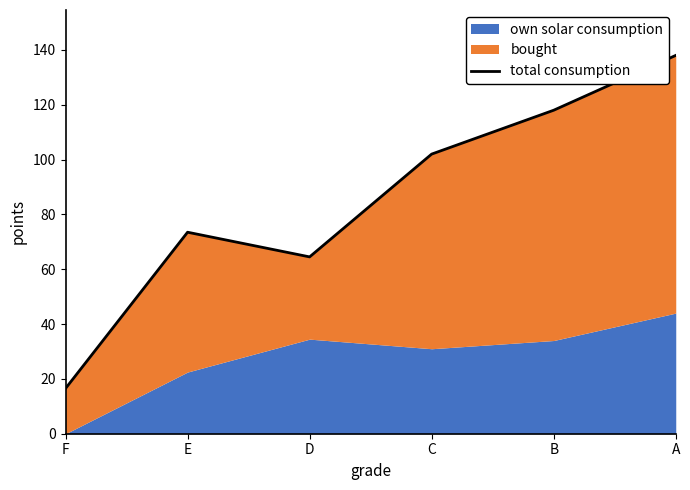

Reading left to right, what are all the values shown in this chart?

16.5	73.5	64.5	102.0	118.0	138.0